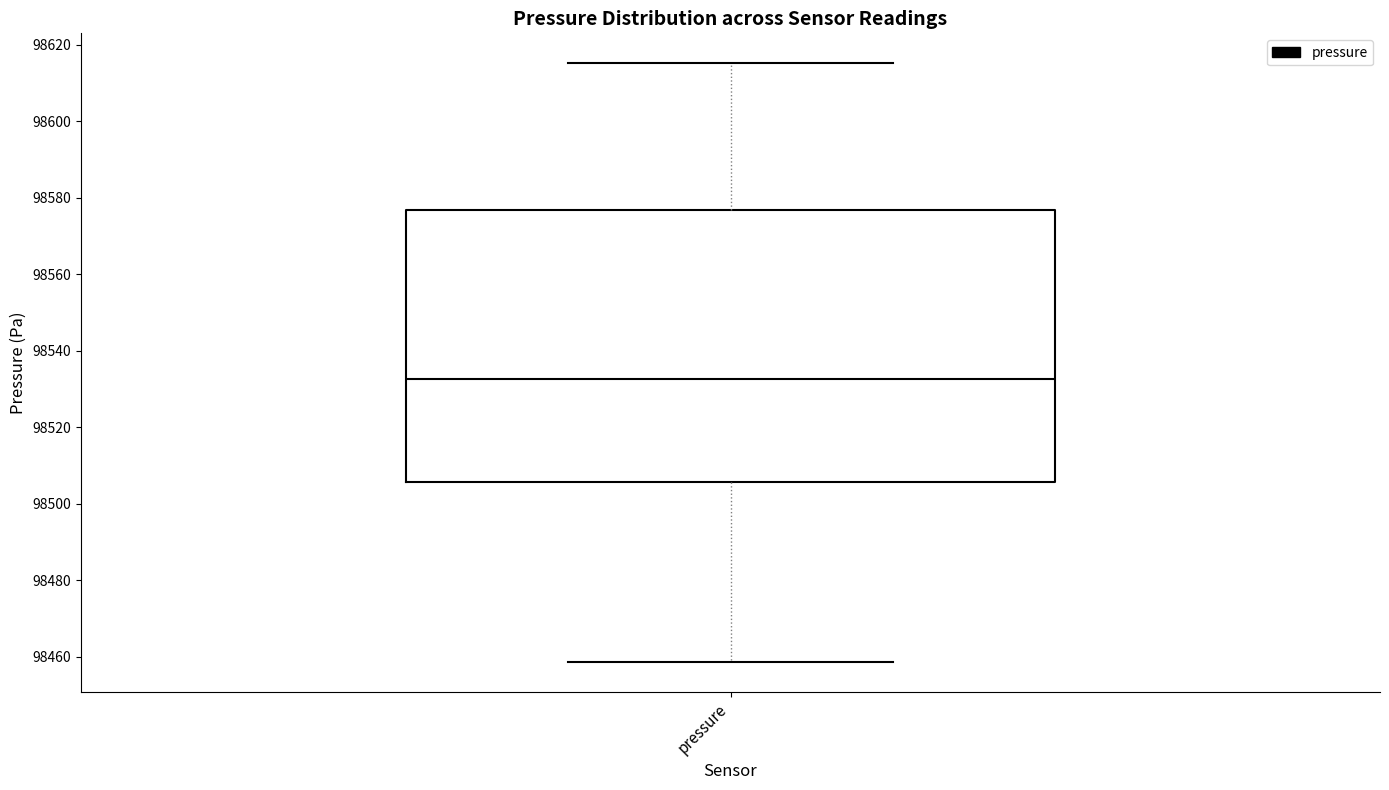

Transcribe this box plot: give where the median line is, the range the box spans, and where the two whiskers end, as read against the y-axis. The values are not printed on the chart, so give them approximately, as read against the axis.

median 98532, box 98506 to 98576, whiskers 98458 to 98616